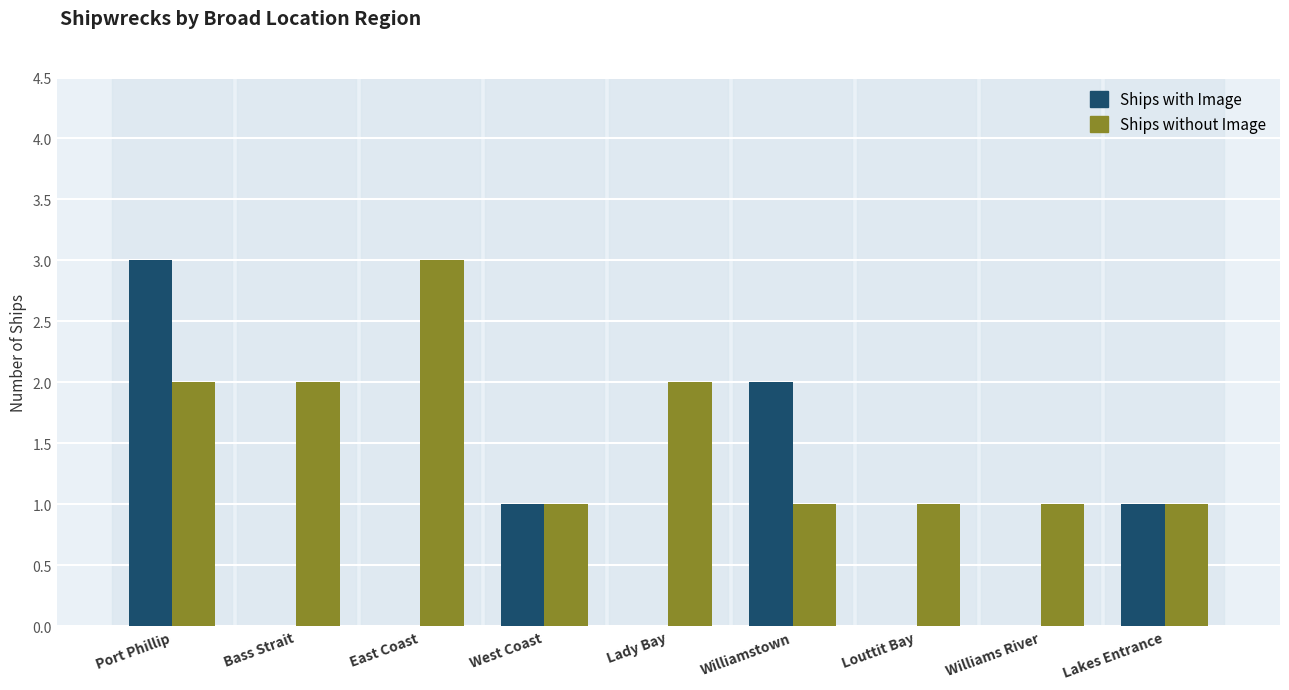

Does the chart contain stacked bars?

No